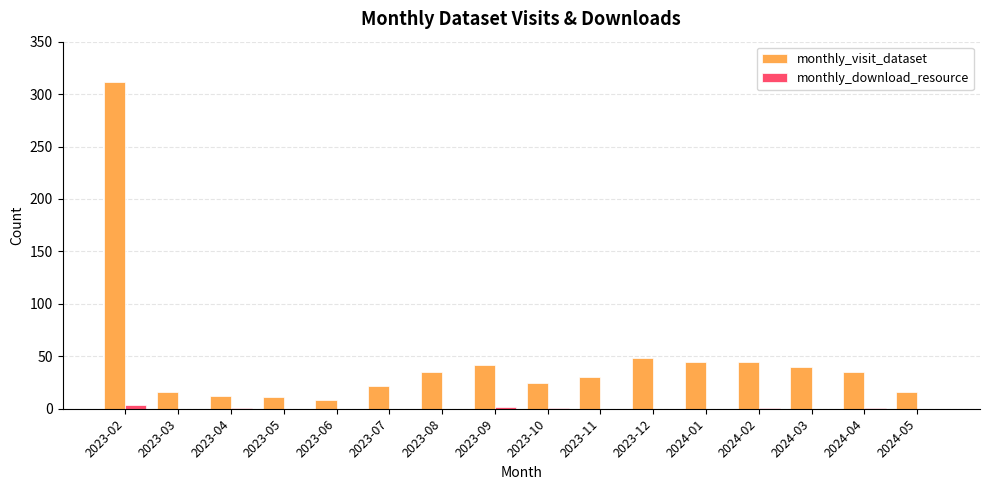

What is the sum of all monthly_download_resource values?

10